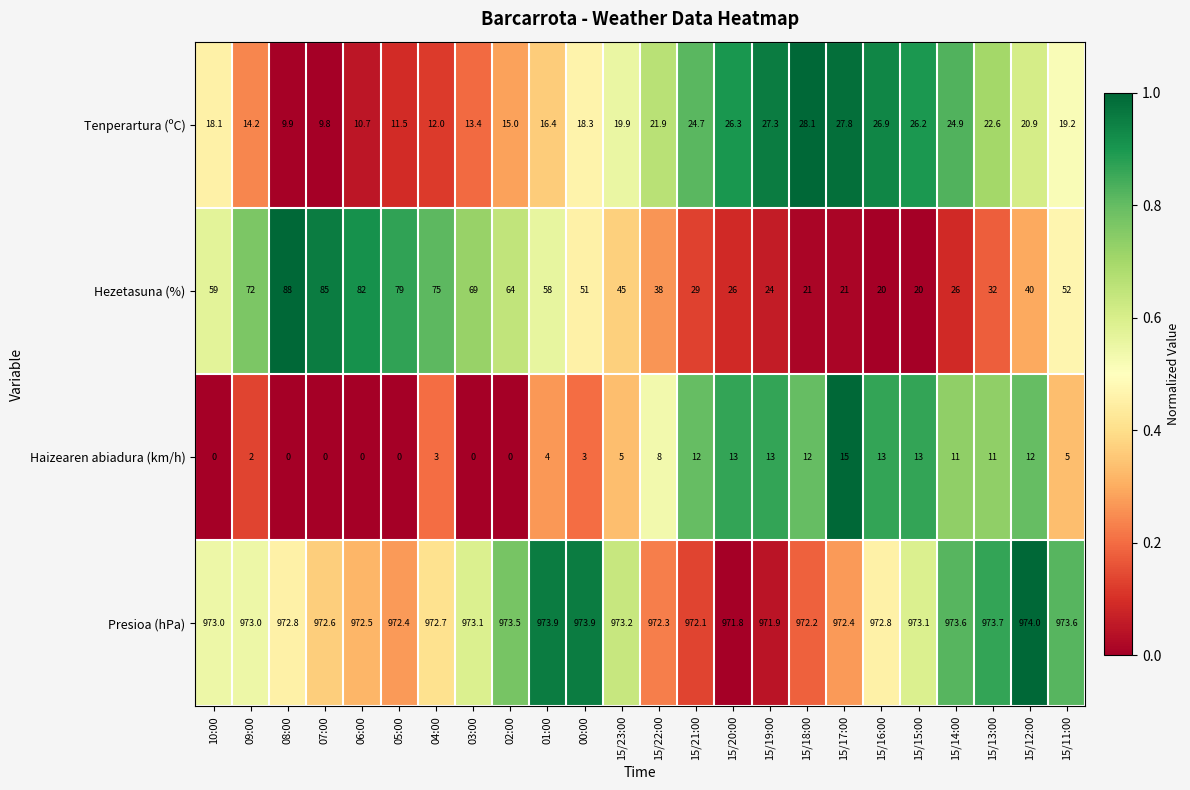

Is it true that Tenperartura (ºC) equals 19.2 at 15/11:00?

True